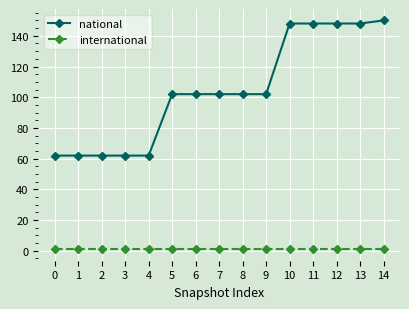

Which series has the largest total across all categories?

national